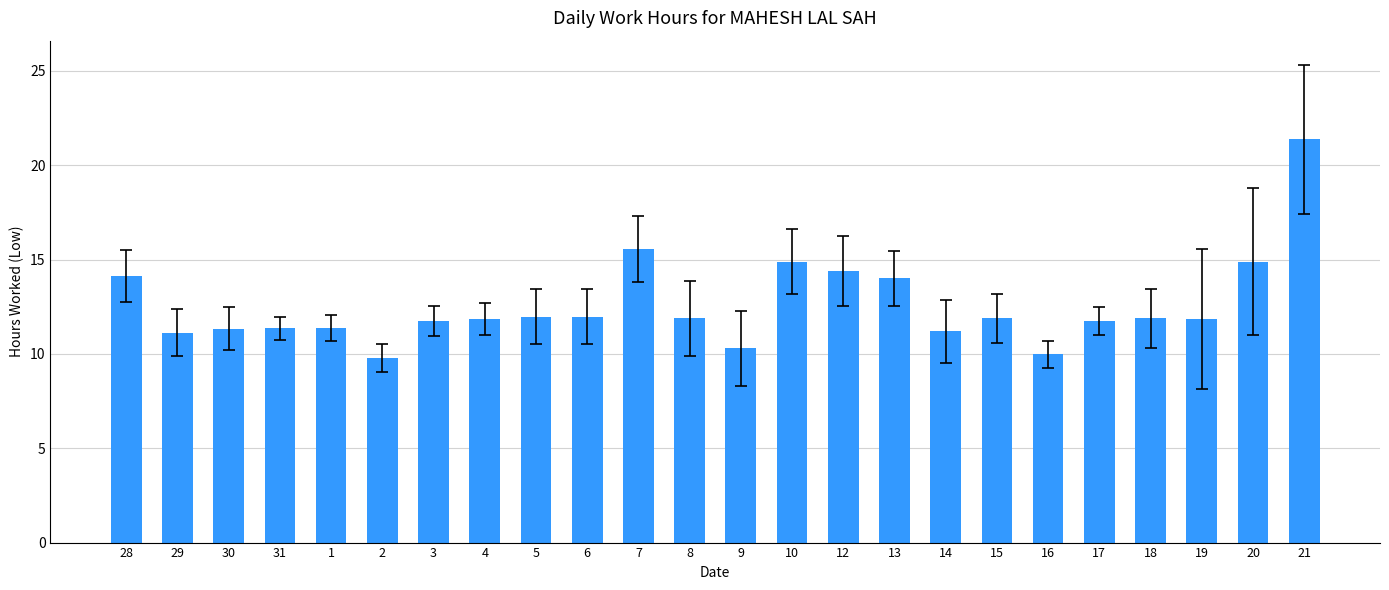

At which label does the data first exceed 11?

28